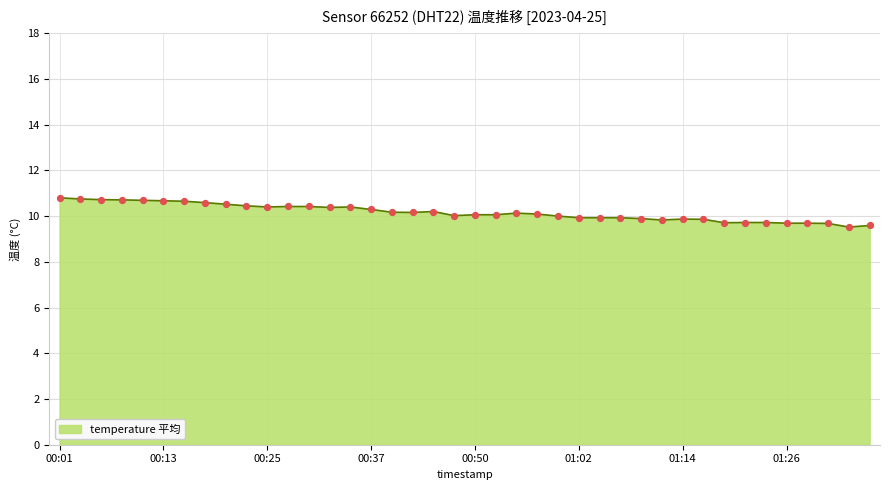

What is the difference between the maximum and minimum values?

1.3